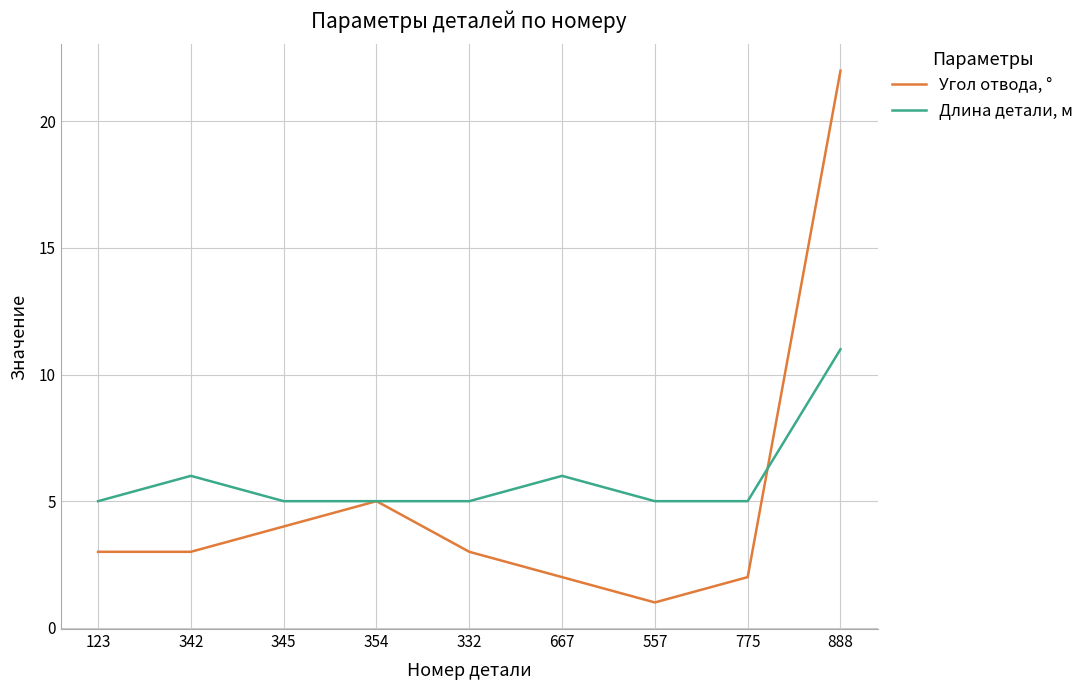

Is it true that Длина детали, м equals 5 at 775?

True